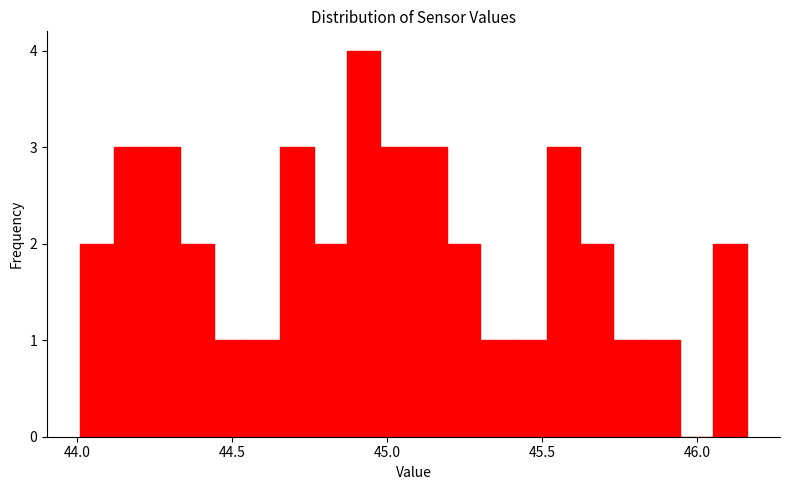

Read against the x-axis, roughly where is the centre of the tallest bar?

44.90